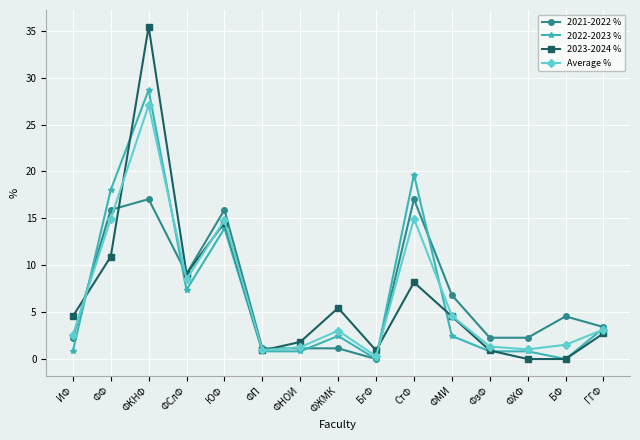

Read the 2023-2024 % value at ФЖМК.

5.5